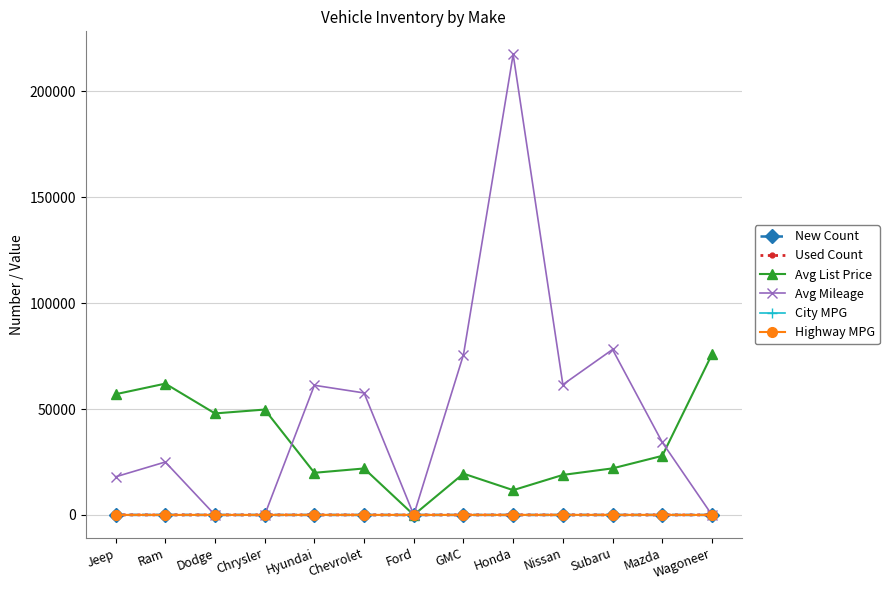

What is the total value across all series at Wagoneer?

75841